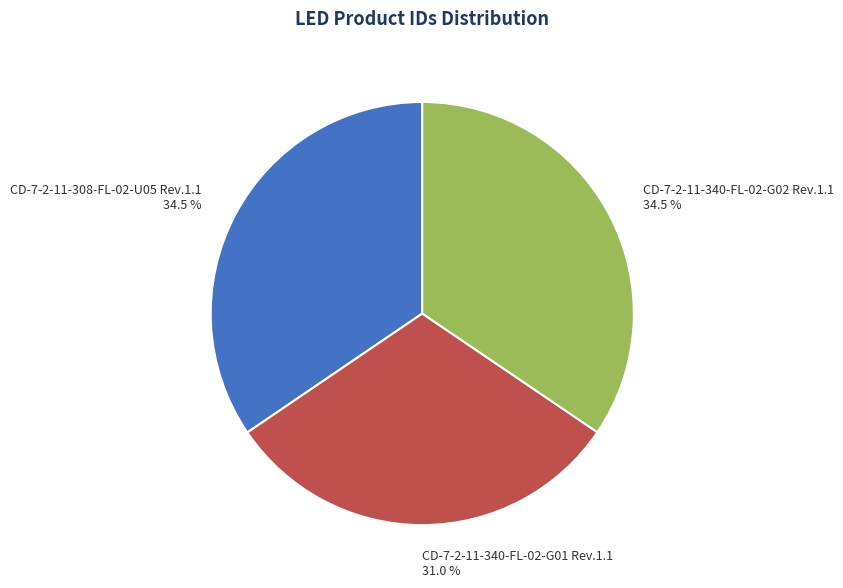

Does any single category account for the majority?

No